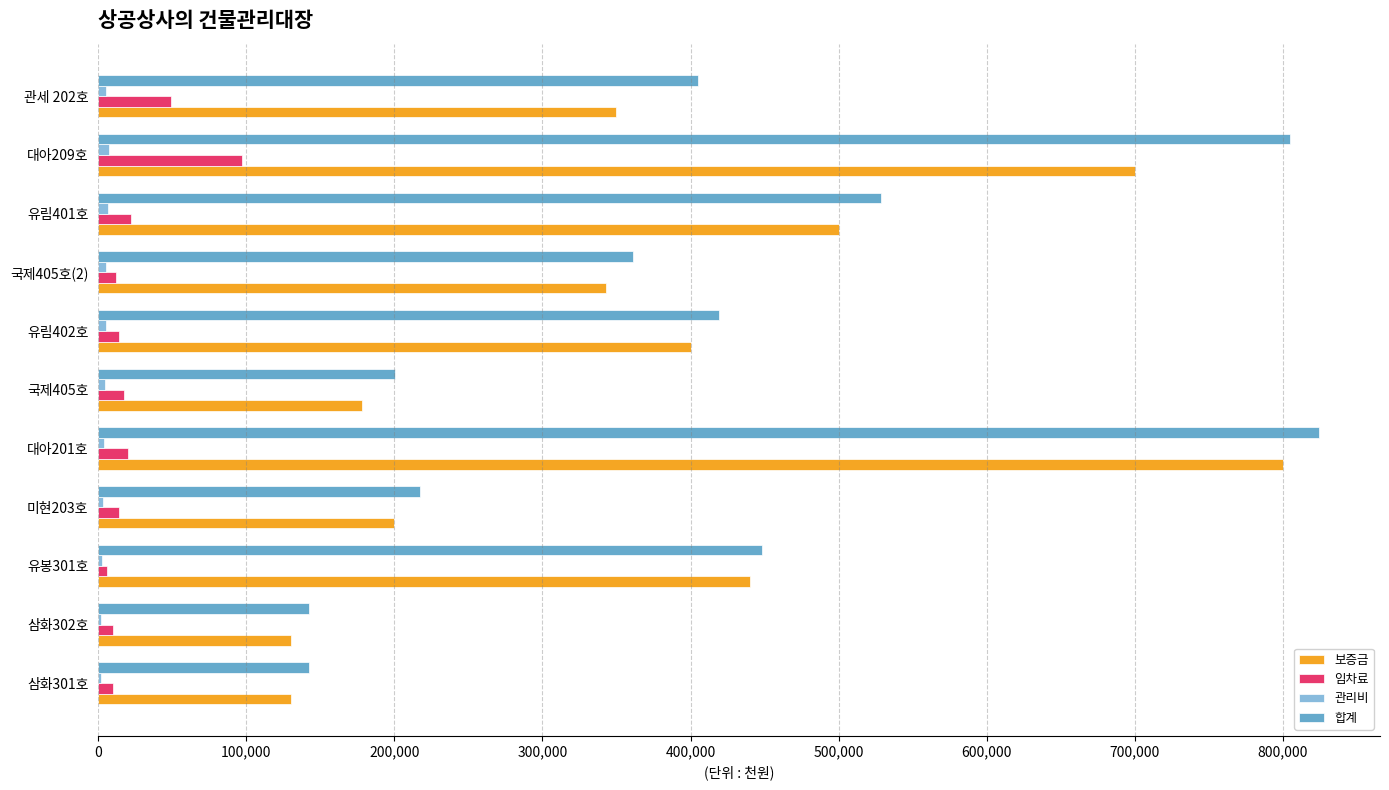

The value of 합계 at 유봉301호 is 448590. True or false?

True